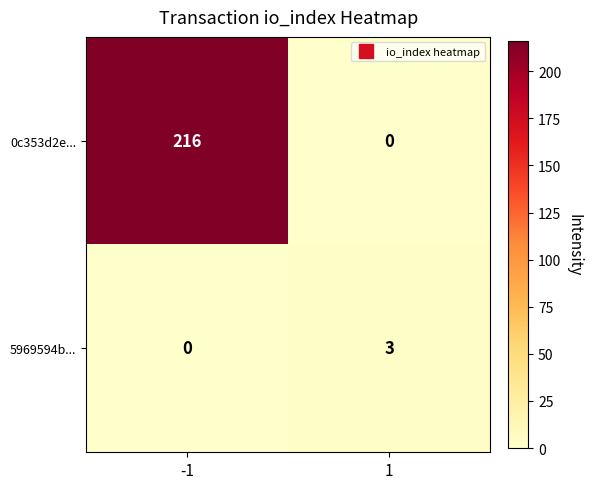

What is the difference between the 0c353d2e... values at 1 and -1?

216